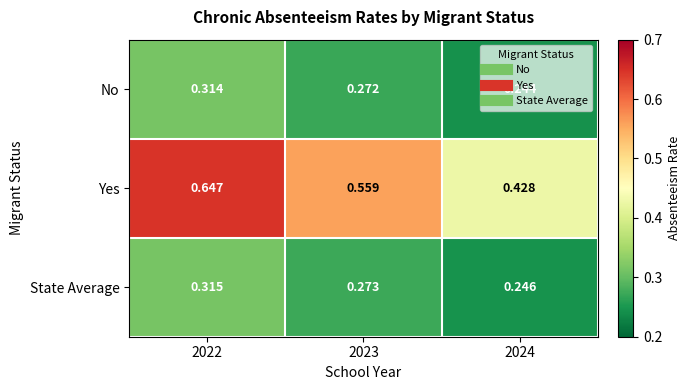

Which series has the largest range (max minus min)?

Yes